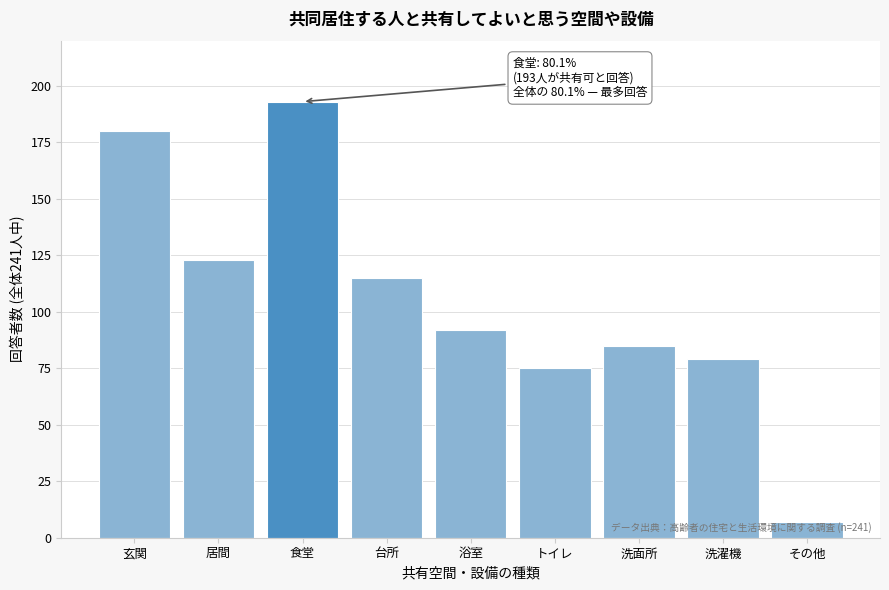

Which has a higher value, 浴室 or 洗濯機?

浴室